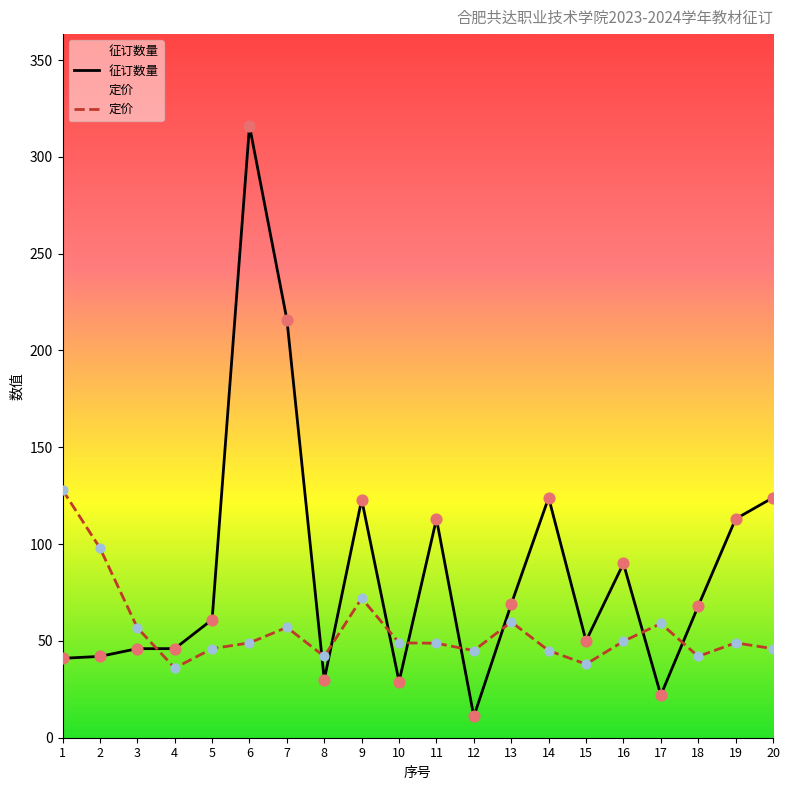

At which category is the sum across all series the highest?

6